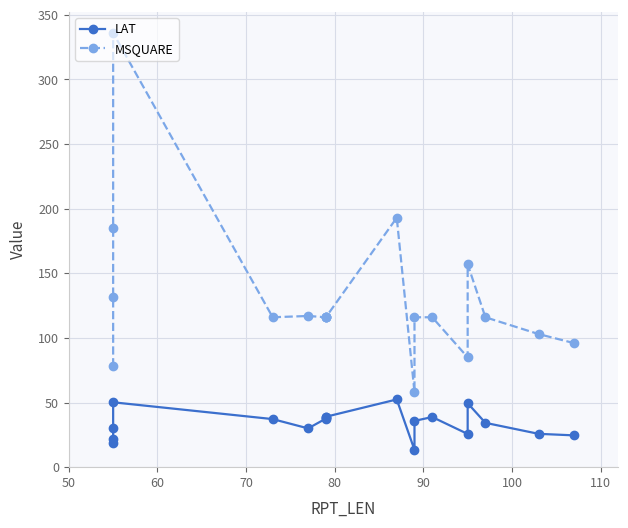

What is the maximum value shown in the chart?

336.0